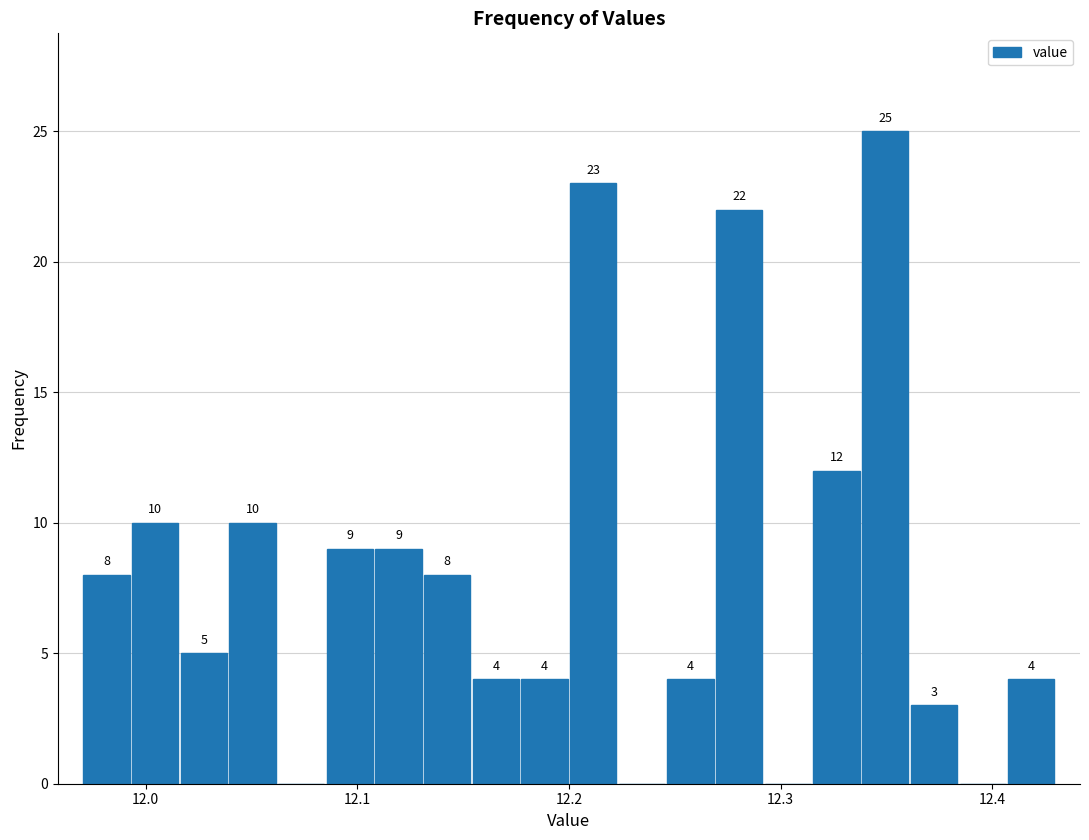

Around what value on the x-axis is the tallest bar? Give the approximate position of its centre, as read against the axis.

12.35